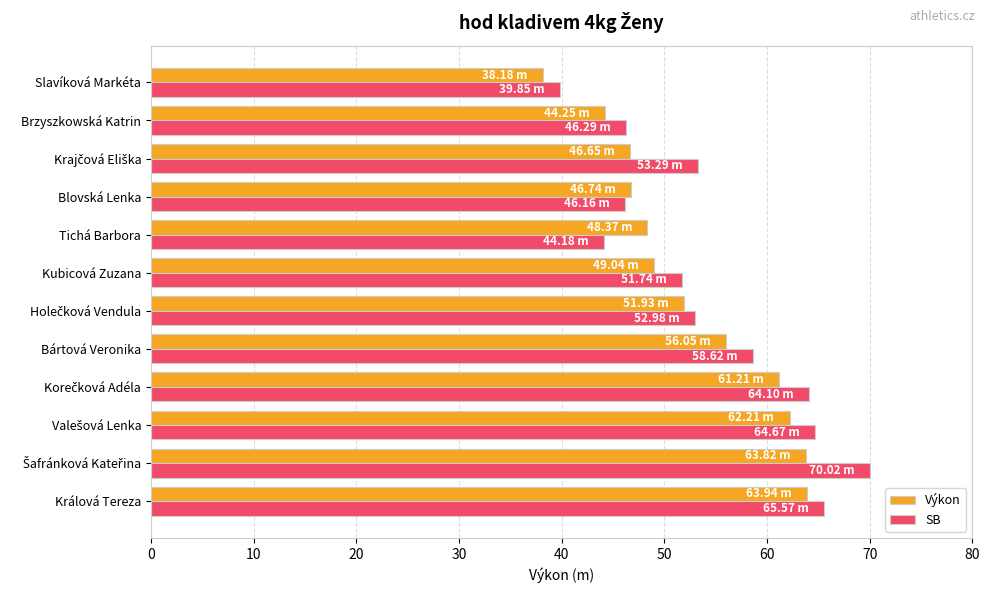

Which series has the widest spread of values?

SB